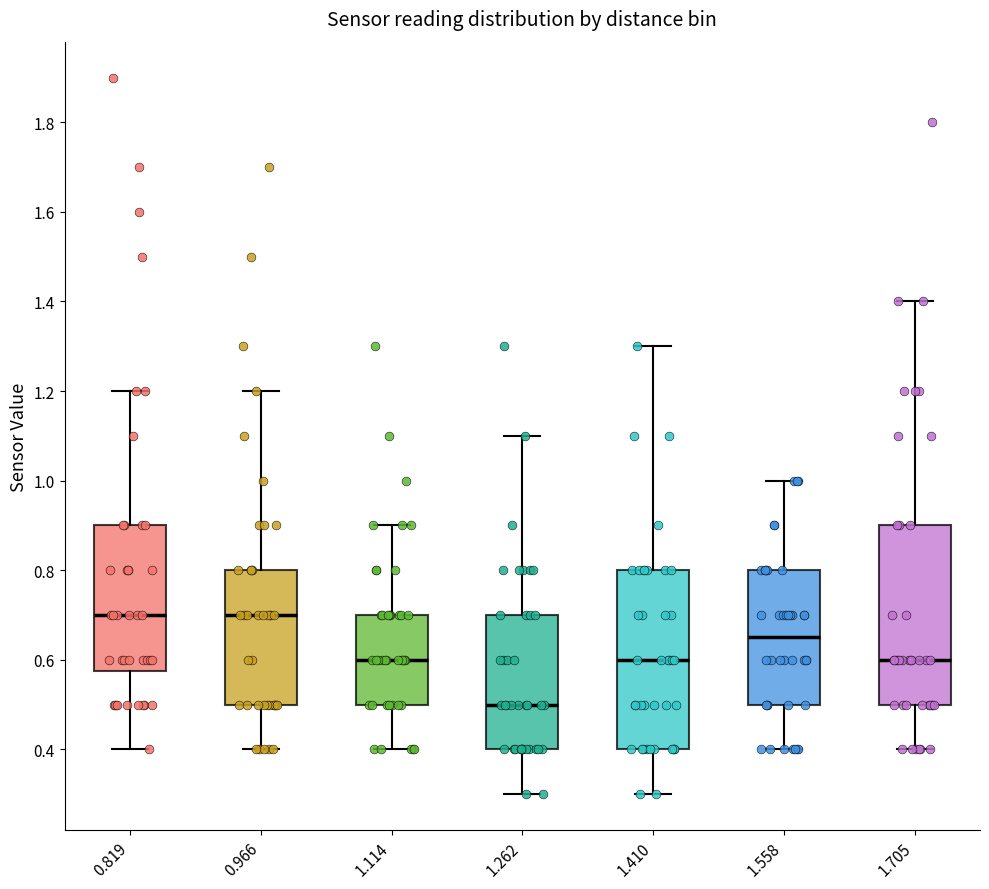

Reading left to right, read every box against the y-axis: the position of its median line, the range the box covers, and the ends of its whiskers. The values are not printed on the chart, so give them approximately, as read against the axis.

0.819: median 0.70, box 0.58 to 0.90, whiskers 0.40 to 1.20
0.966: median 0.70, box 0.50 to 0.80, whiskers 0.40 to 1.20
1.114: median 0.60, box 0.50 to 0.70, whiskers 0.40 to 0.90
1.262: median 0.50, box 0.40 to 0.70, whiskers 0.30 to 1.10
1.410: median 0.60, box 0.40 to 0.80, whiskers 0.30 to 1.30
1.558: median 0.66, box 0.50 to 0.80, whiskers 0.40 to 1.00
1.705: median 0.60, box 0.50 to 0.90, whiskers 0.40 to 1.40